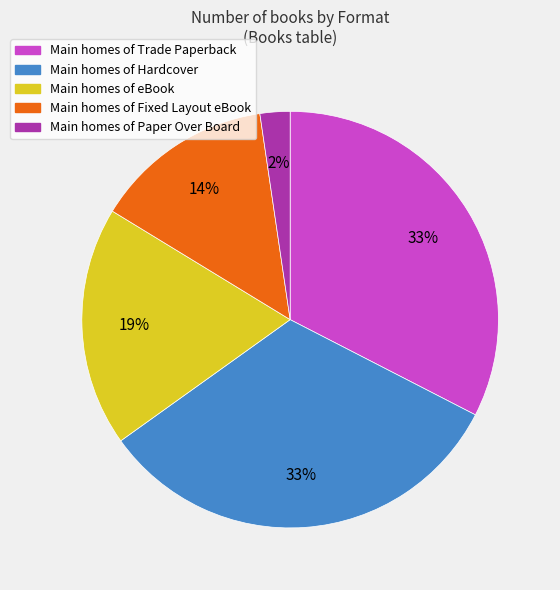

To the nearest percent, what is the average slice percentage?

20%